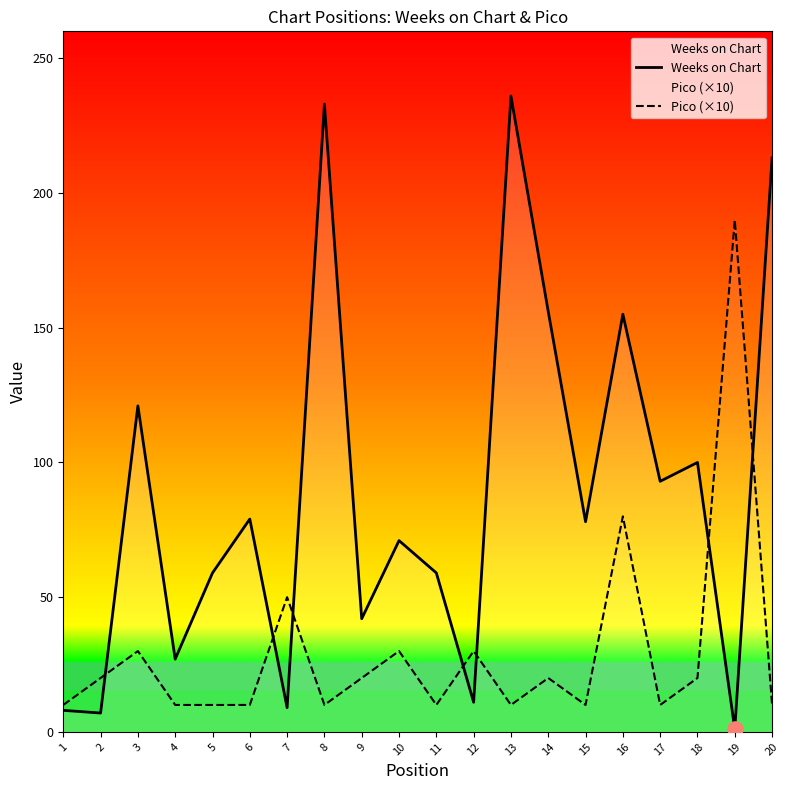

Which series contains the lowest Y value?

Weeks on Chart